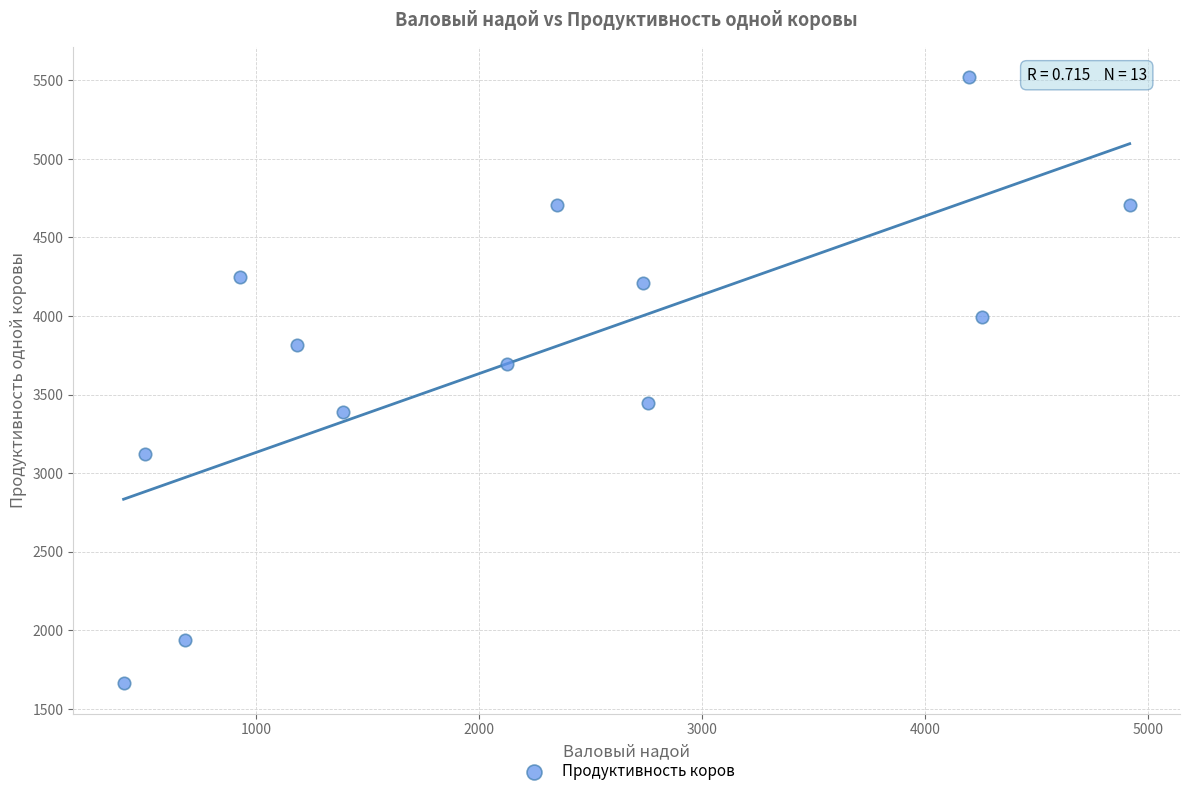

What is the range of X values (max minus min)?

4513